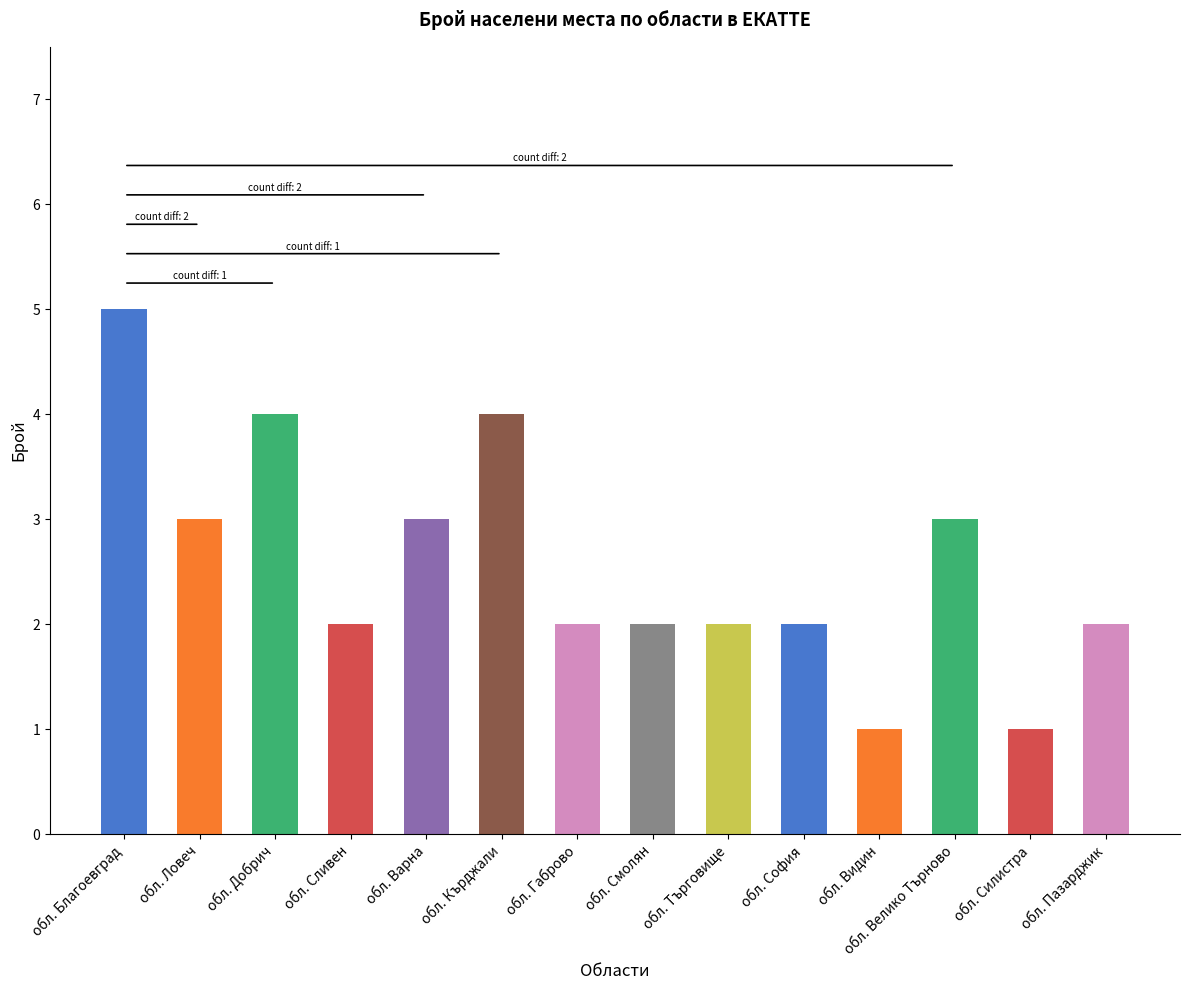

Between обл. Видин and обл. Благоевград, which is larger?

обл. Благоевград